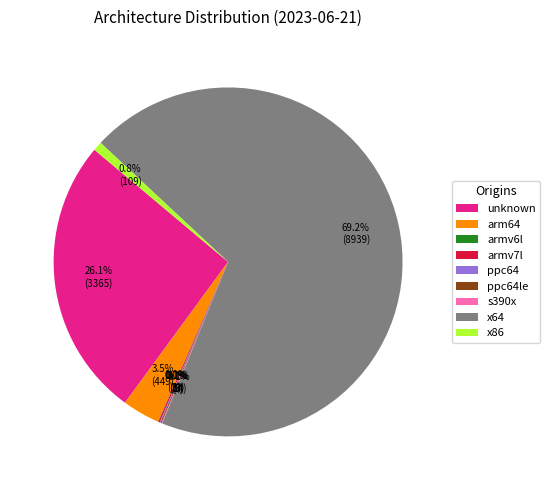

What is the majority slice?

x64